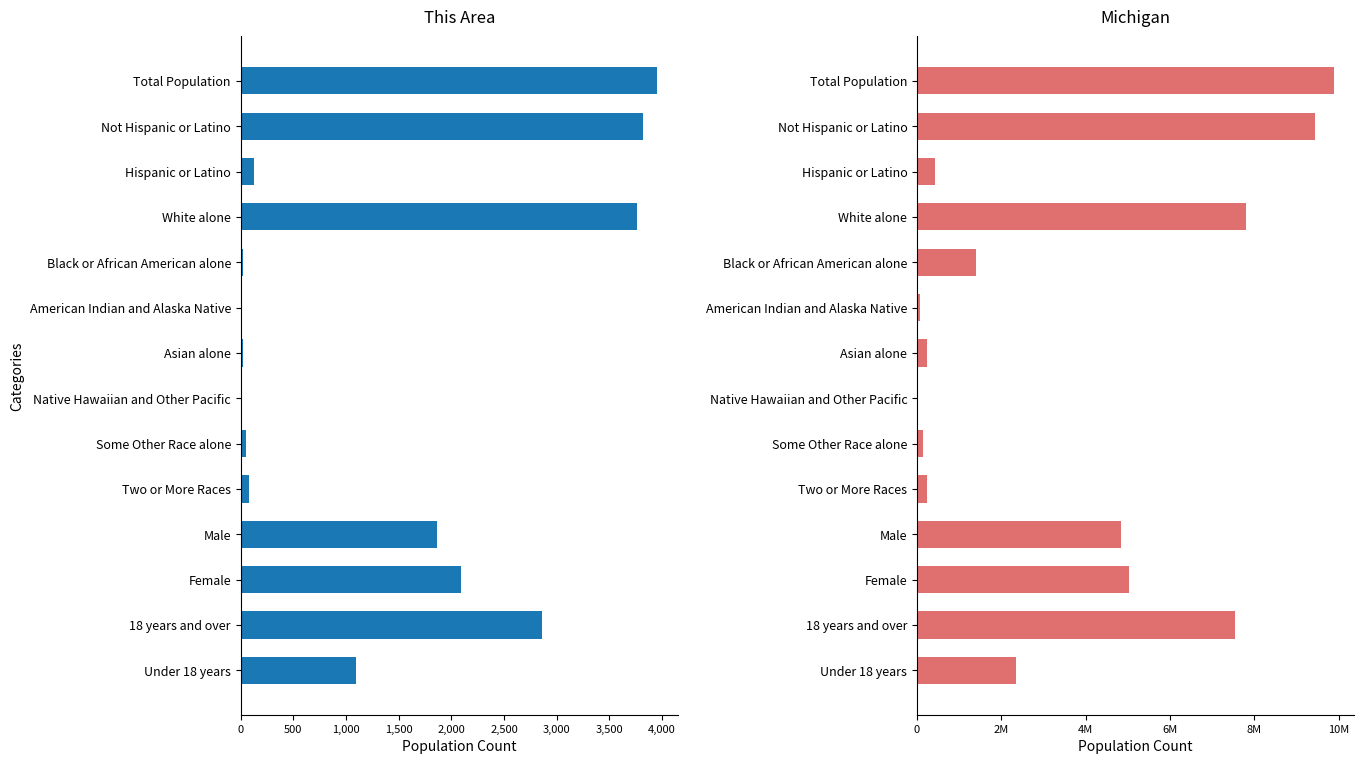

How many bars are there in each group?

2